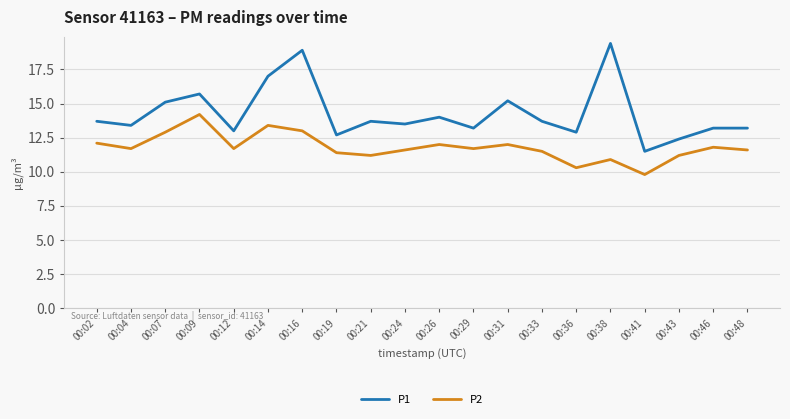

What is the difference between the highest and lowest values at 00:09?

1.5